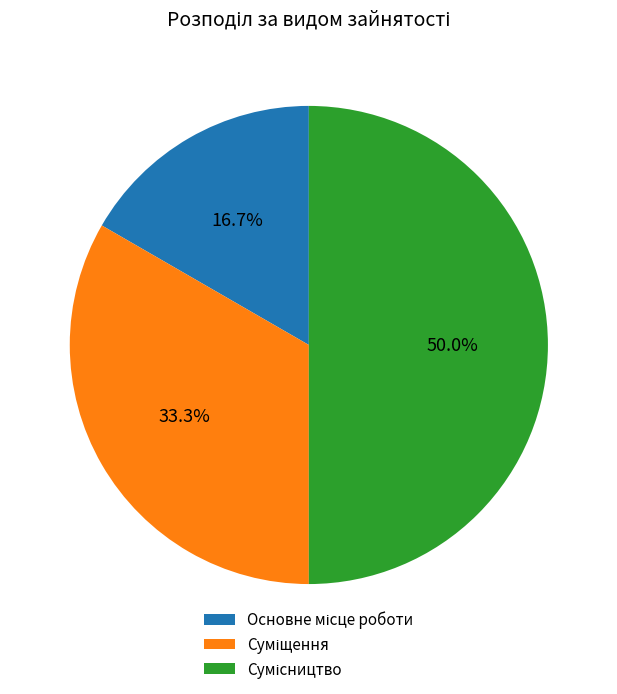

To the nearest percent, what percentage of the pie is Основне місце роботи?

17%